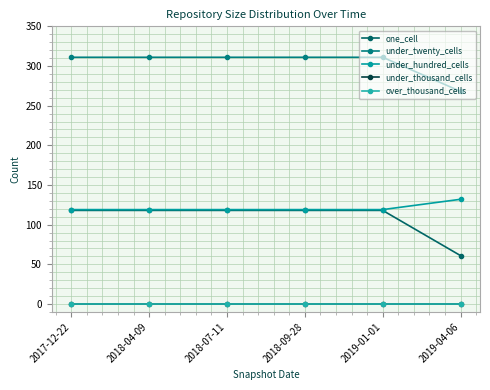

Reading left to right, list all the values displayed in this chart.

one_cell: 118	118	118	118	118	61
under_twenty_cells: 311	311	311	311	311	268
under_hundred_cells: 119	119	119	119	119	132
under_thousand_cells: 0	0	0	0	0	0
over_thousand_cells: 0	0	0	0	0	0